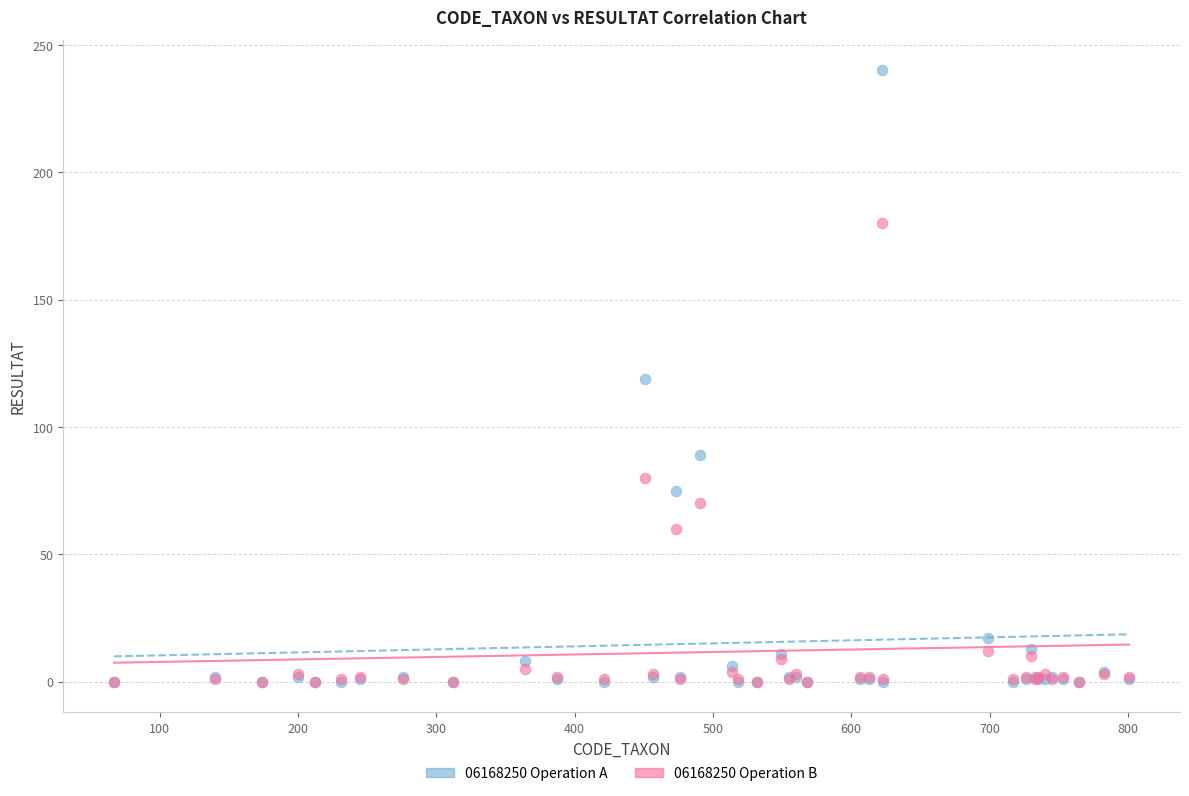

What are all the series names shown in the legend?

06168250 Operation A, 06168250 Operation B